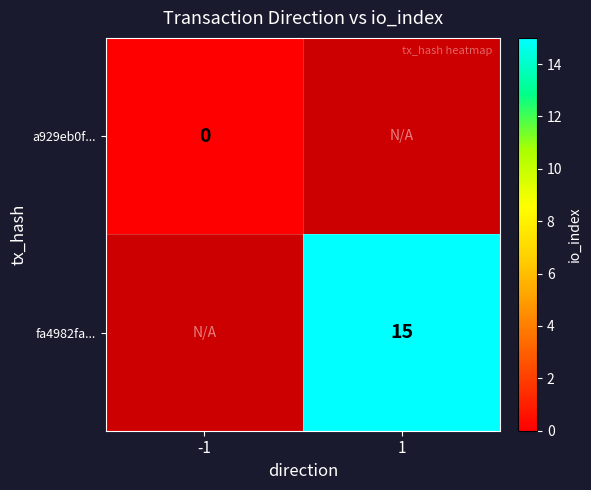

At how many categories does at least one series exceed 7?

1